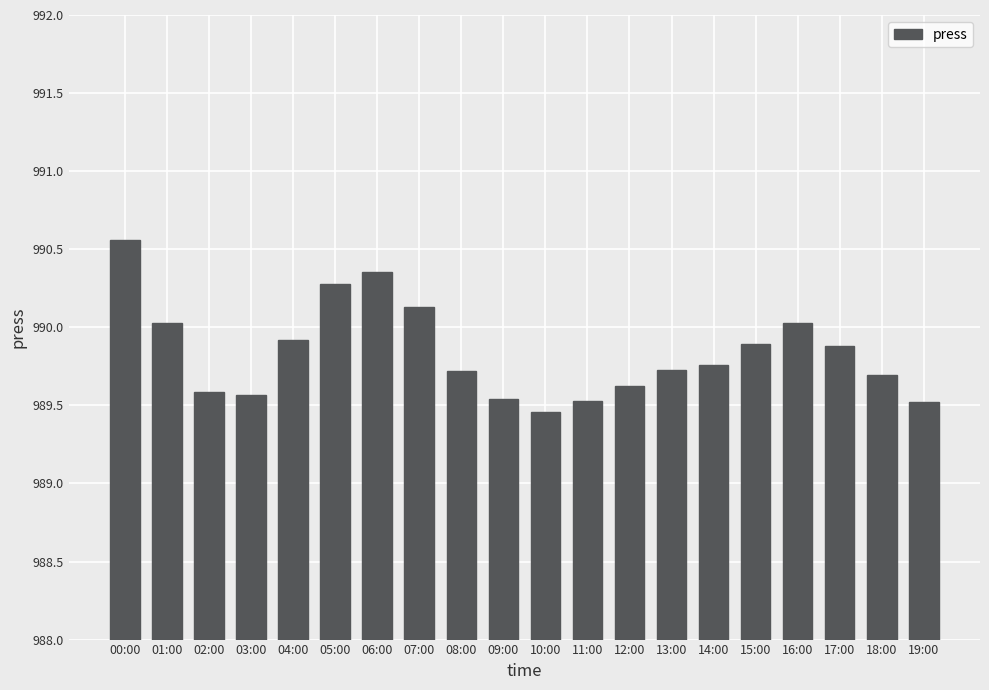

What is the label of the 15th bar from the right?

05:00